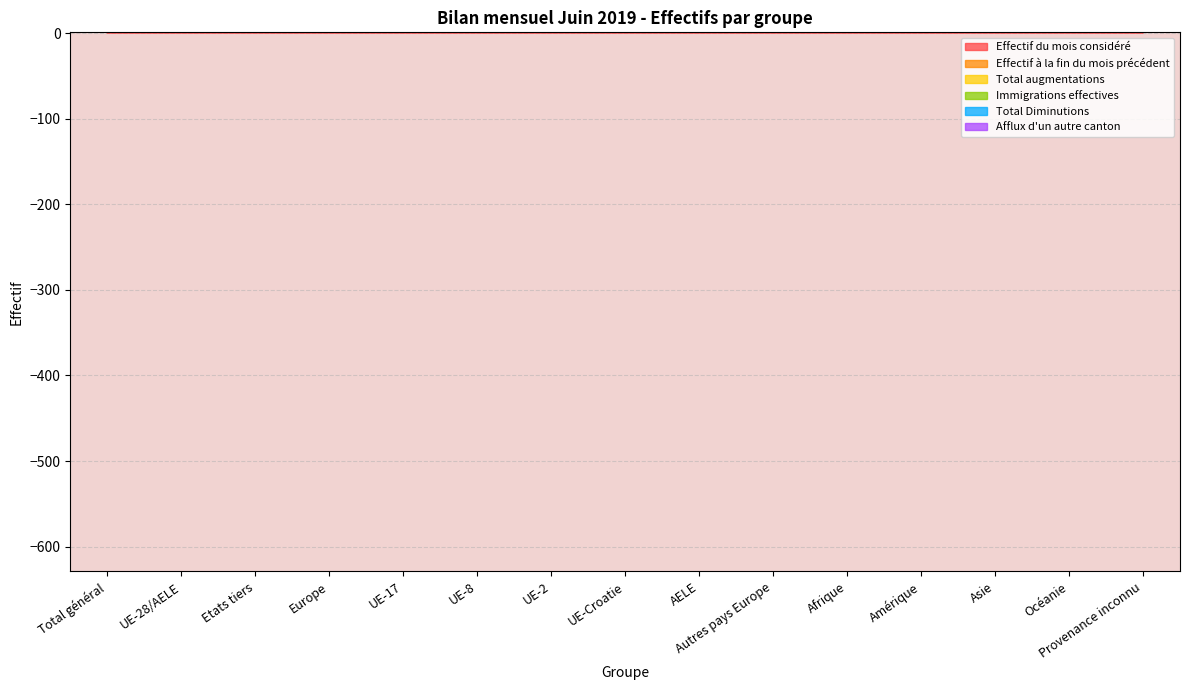

Which series has the largest total across all categories?

Total augmentations